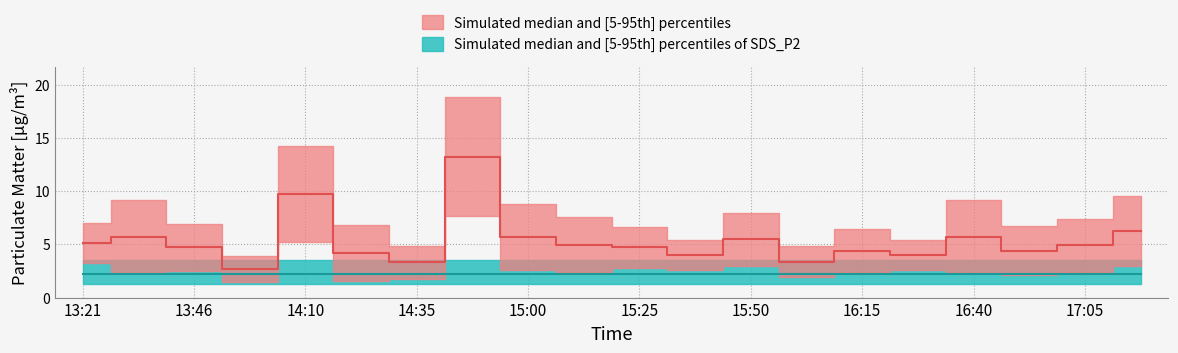

At which category is the sum across all series the highest?

14:47